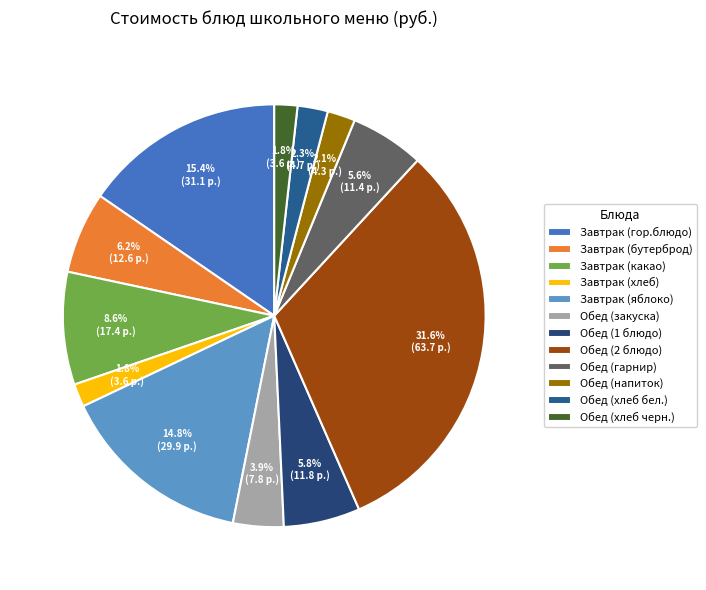

Rank the categories by value from lowest to highest.

Завтрак (хлеб), Обед (хлеб черн.), Обед (напиток), Обед (хлеб бел.), Обед (закуска), Обед (гарнир), Обед (1 блюдо), Завтрак (бутерброд), Завтрак (какао), Завтрак (яблоко), Завтрак (гор.блюдо), Обед (2 блюдо)